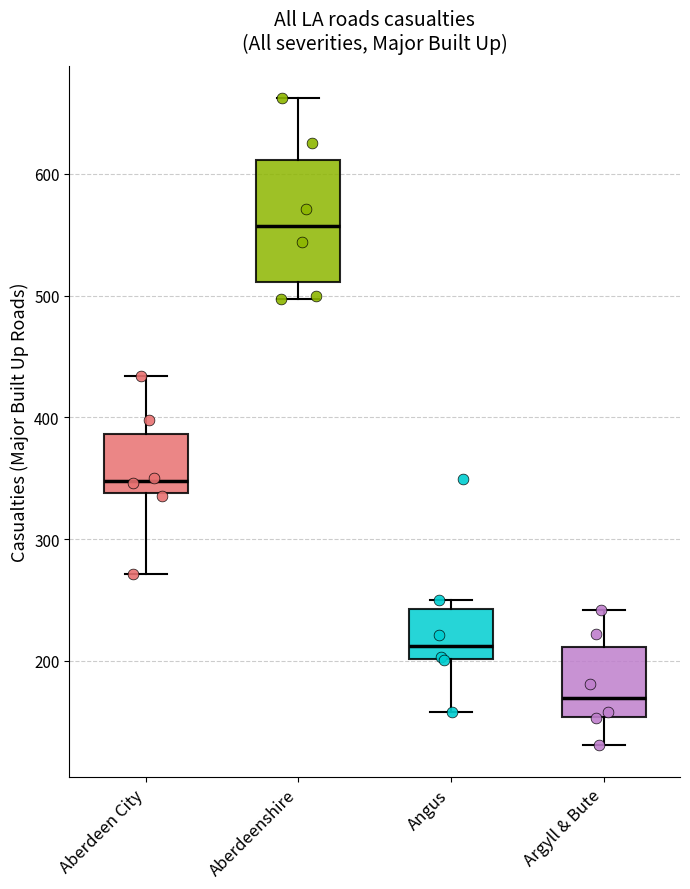

Where is the lower edge of the box for Aberdeen City on the y-axis? The values are not printed on the chart, so give them approximately, as read against the axis.

340